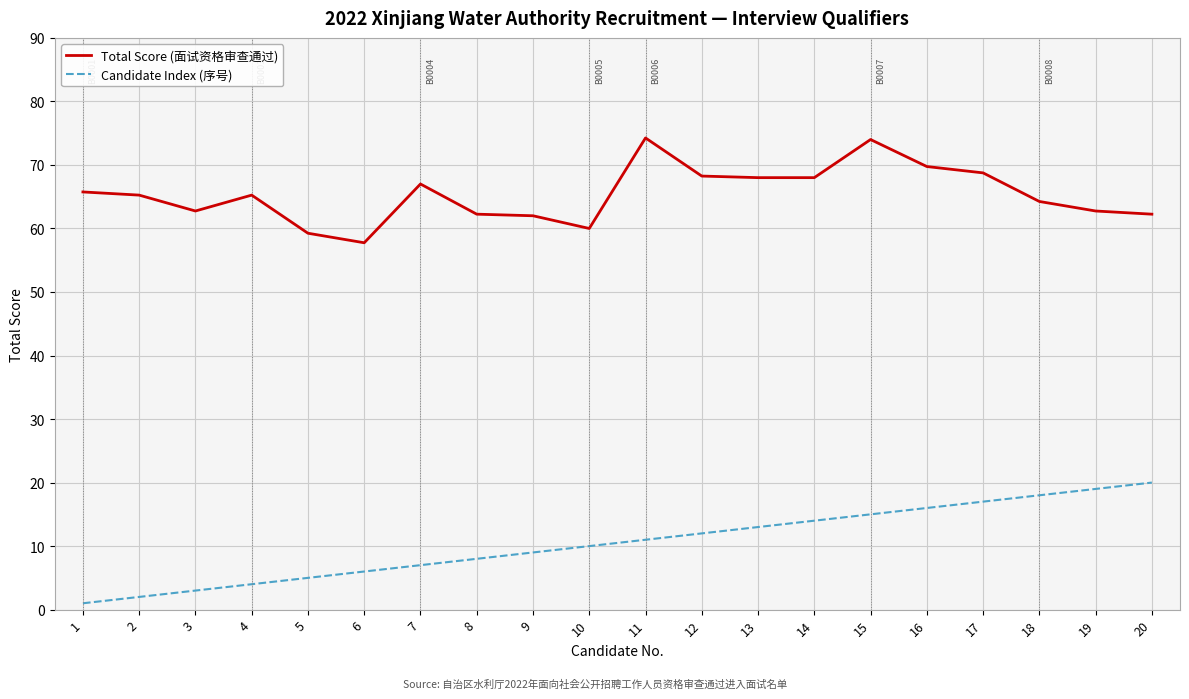

True or false: Total Score (面试资格审查通过) and Candidate Index (序号) cross at least once.

False